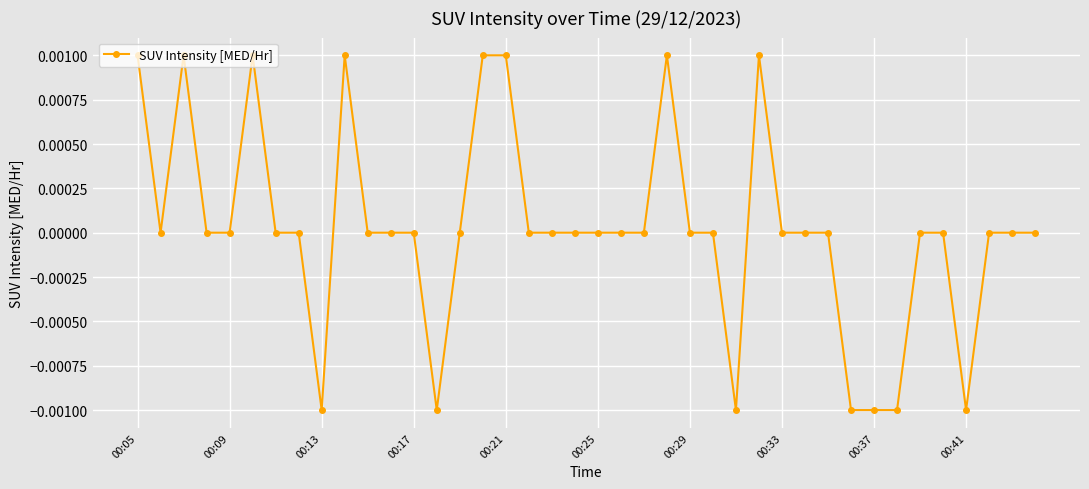

True or false: there are more than 0 points higher than both neighbors.

True